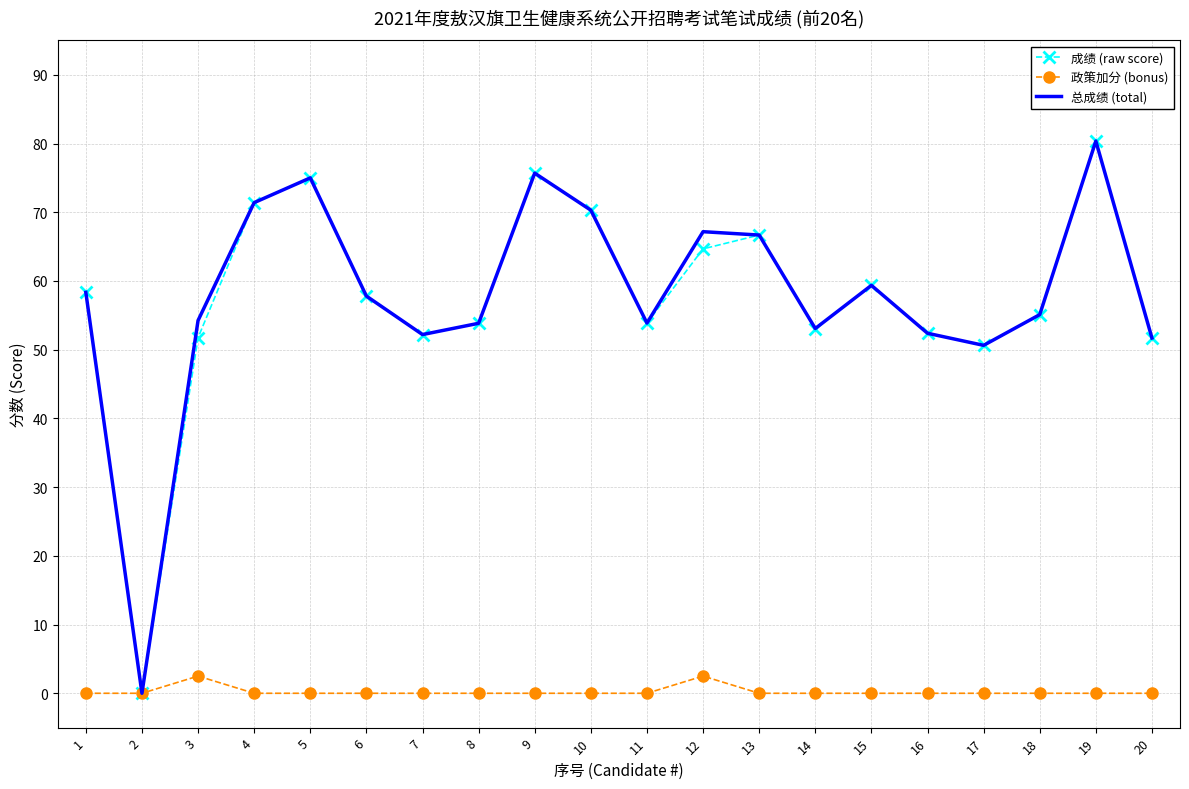

What is the total value across all series at 4?

142.8